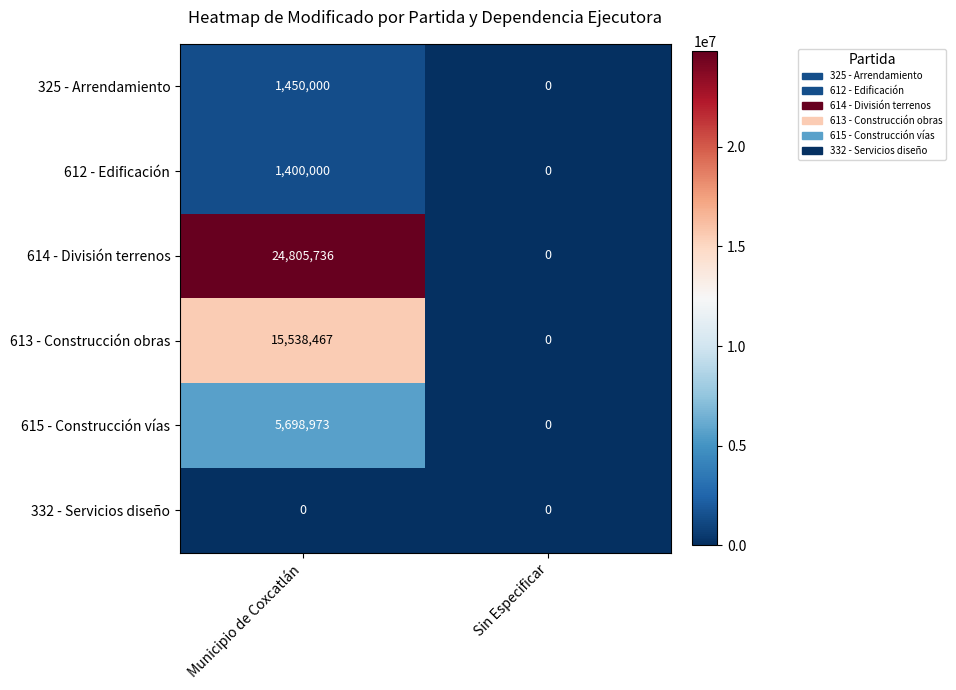

Reading left to right, extract all data points from this chart.

325 - Arrendamiento: Municipio de Coxcatlán=1450000	Sin Especificar=0
612 - Edificación: Municipio de Coxcatlán=1400000	Sin Especificar=0
614 - División terrenos: Municipio de Coxcatlán=24805736	Sin Especificar=0
613 - Construcción obras: Municipio de Coxcatlán=15538467	Sin Especificar=0
615 - Construcción vías: Municipio de Coxcatlán=5698973	Sin Especificar=0
332 - Servicios diseño: Municipio de Coxcatlán=0	Sin Especificar=0